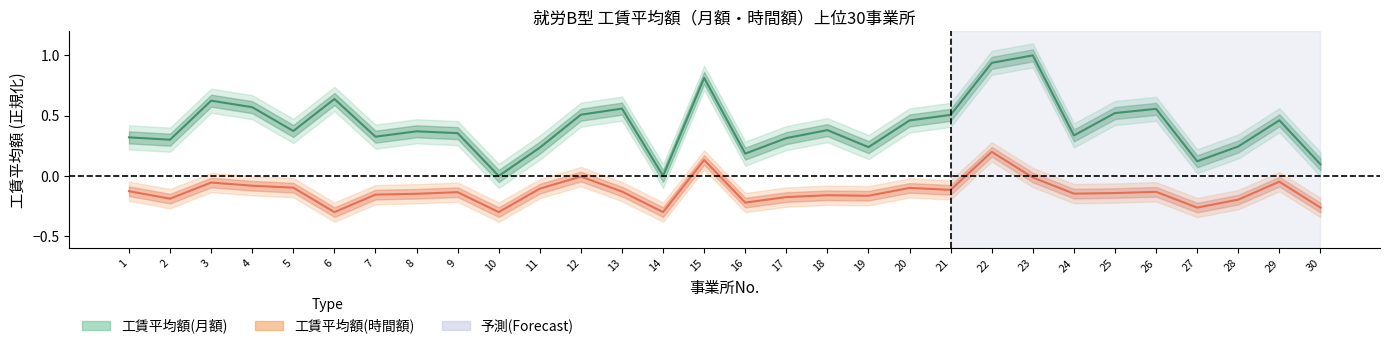

Which series changed the most between 2 and 5?

工賃平均額(時間額)